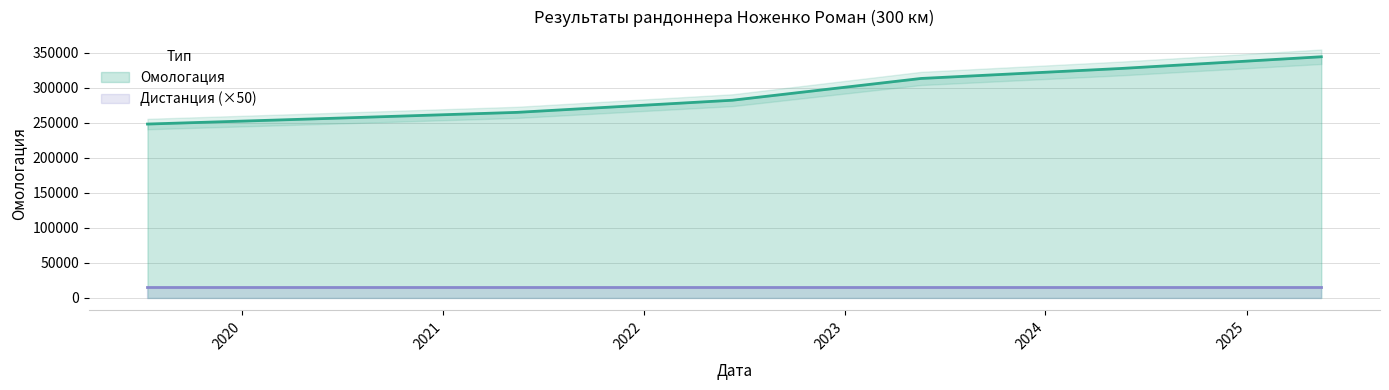

What is the label of the 6th point from the right?

13.06.2020